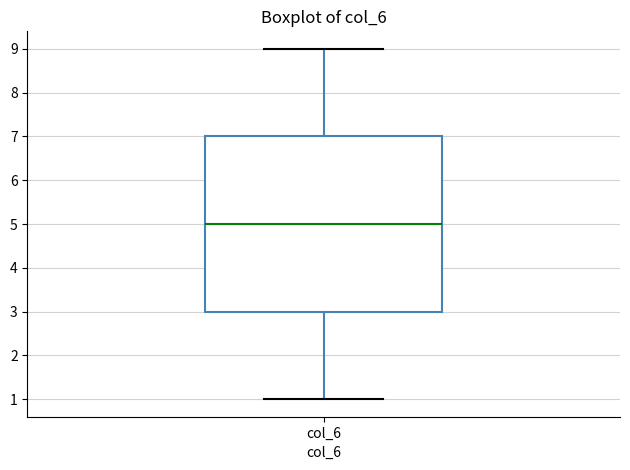

Where does the upper whisker of the box for col_6 end on the y-axis? The values are not printed on the chart, so give them approximately, as read against the axis.

9